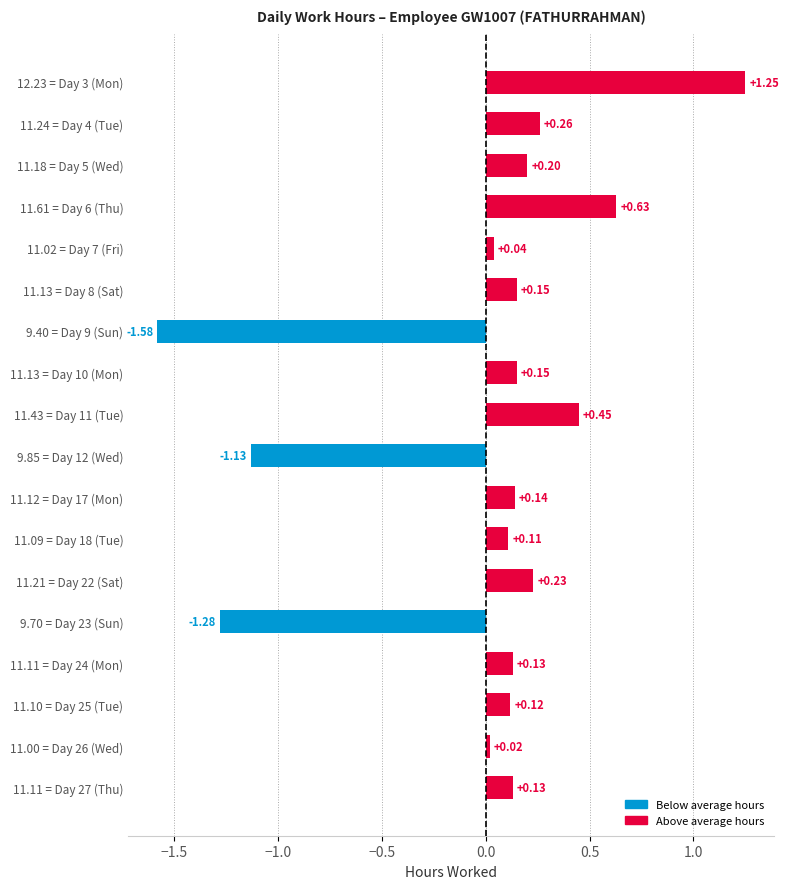

Are the bars horizontal?

Yes